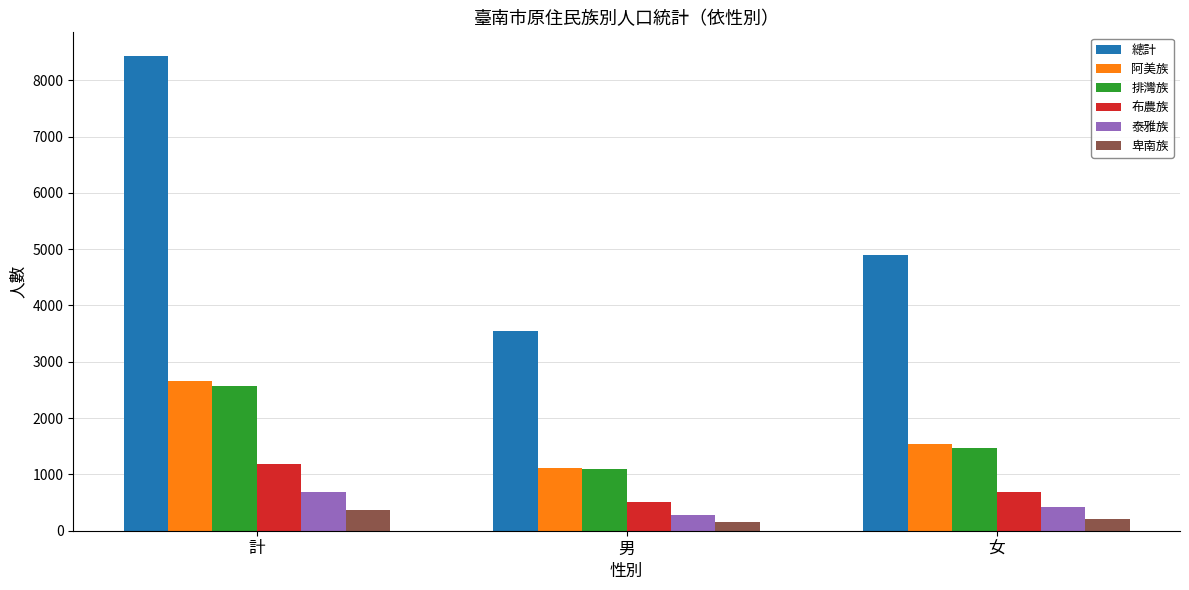

Which series changed the most between 計 and 女?

總計